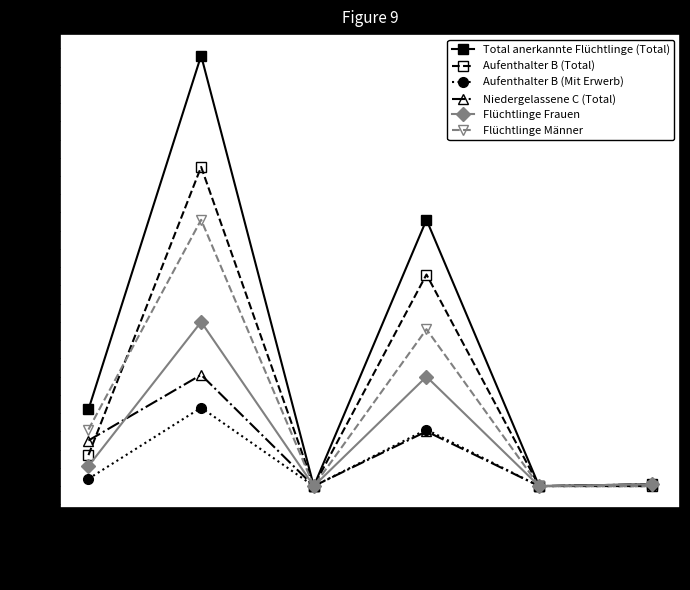

Which series has the widest spread of values?

Total anerkannte Flüchtlinge (Total)